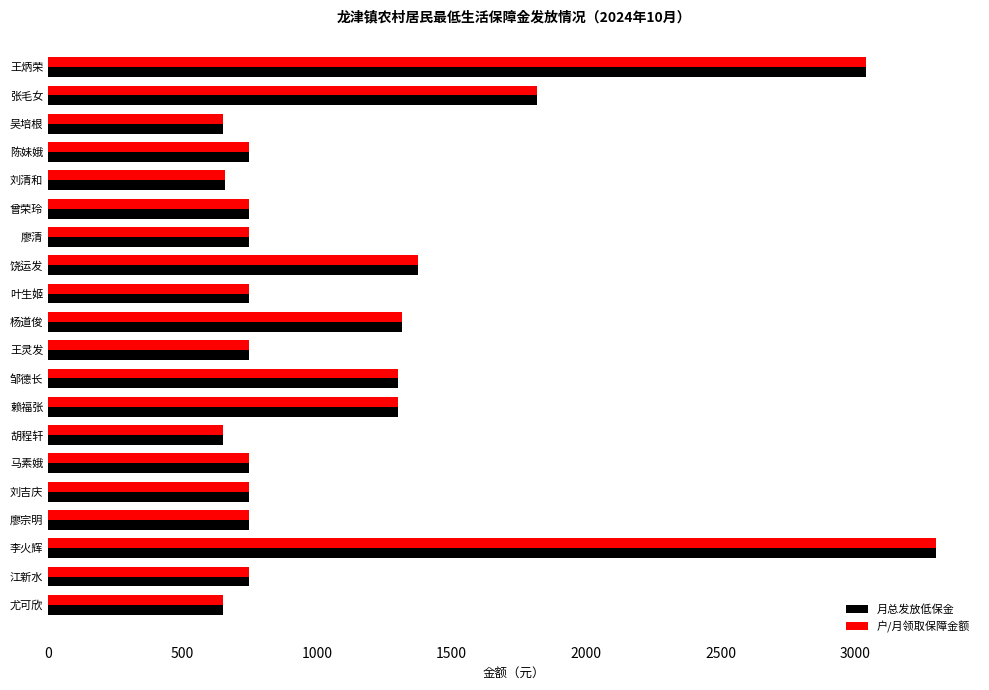

At which category is the sum across all series the highest?

李火辉